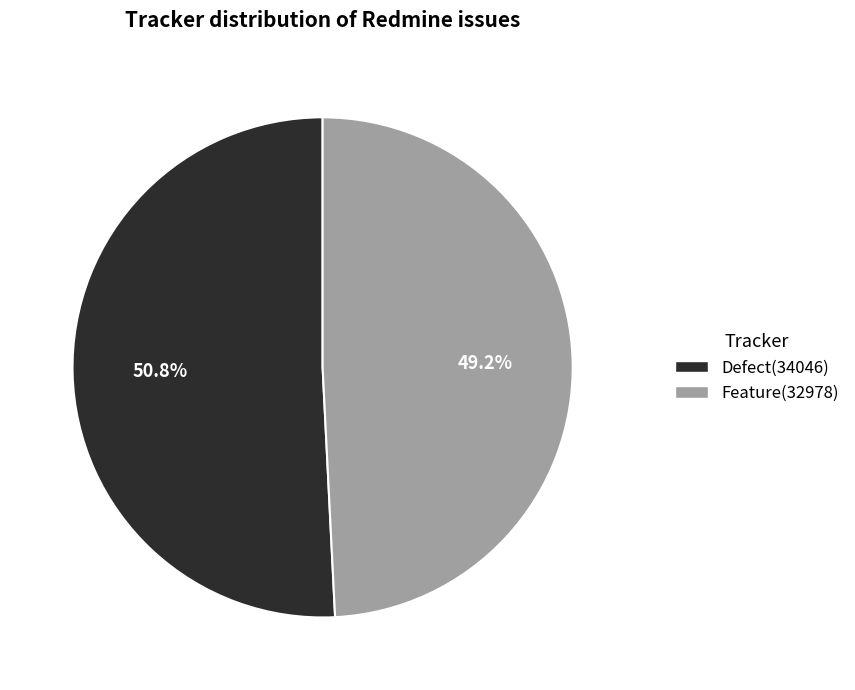

To the nearest percent, what portion does Feature represent?

49%